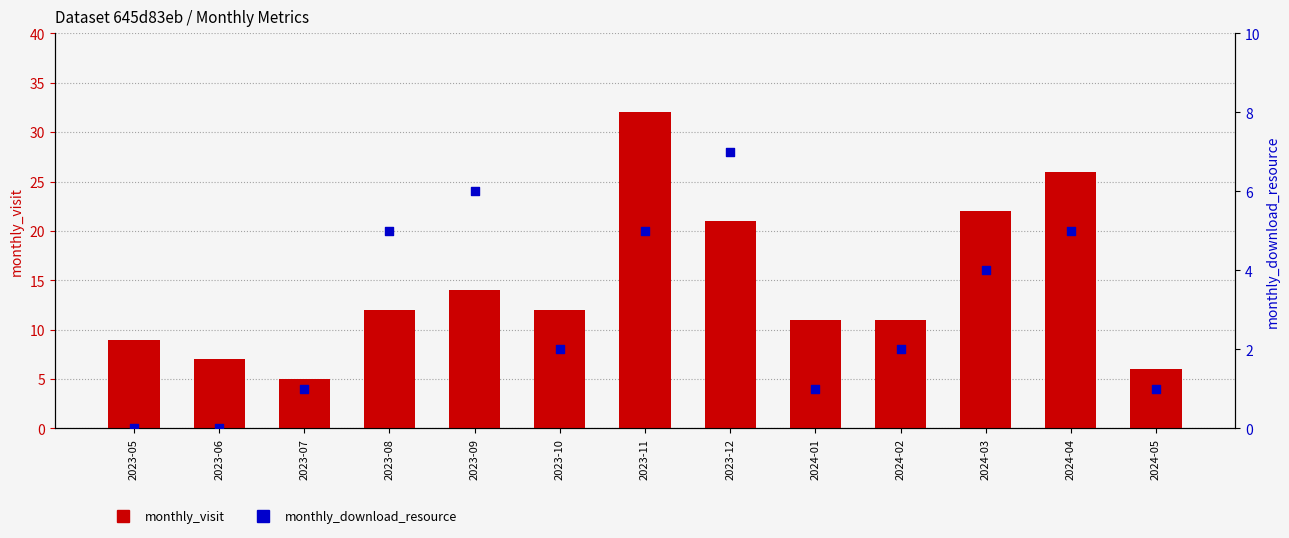

At how many categories does at least one series exceed 16?

4